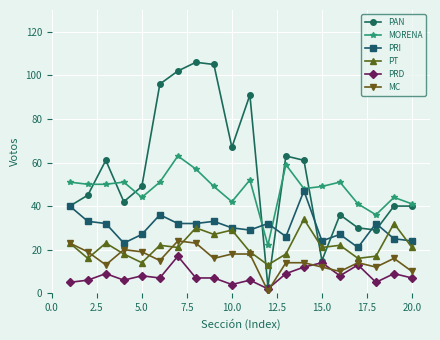

Which series has the largest total across all categories?

PAN